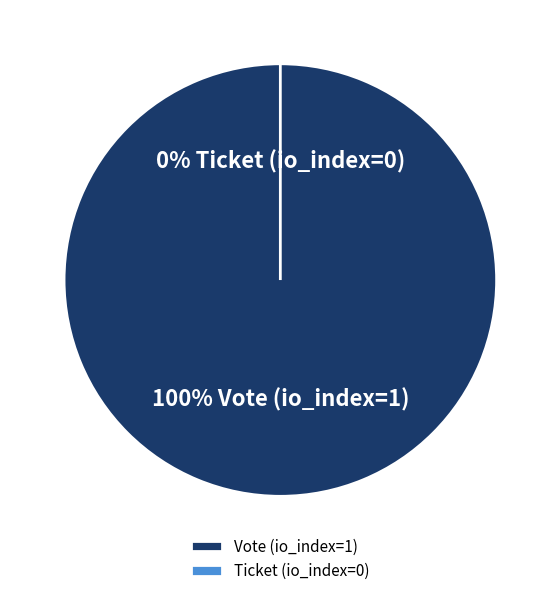

To the nearest percent, what is the average slice percentage?

50%